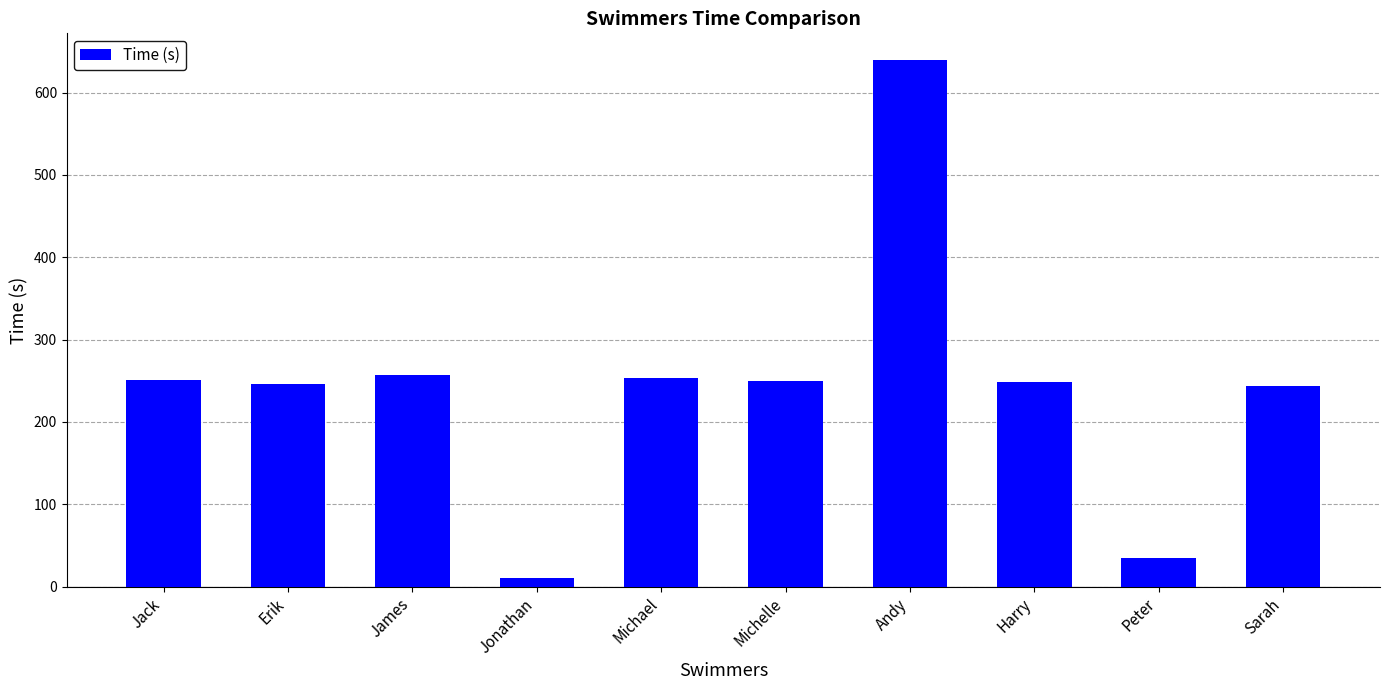

The chart shows a value of 62 at Peter. True or false?

False